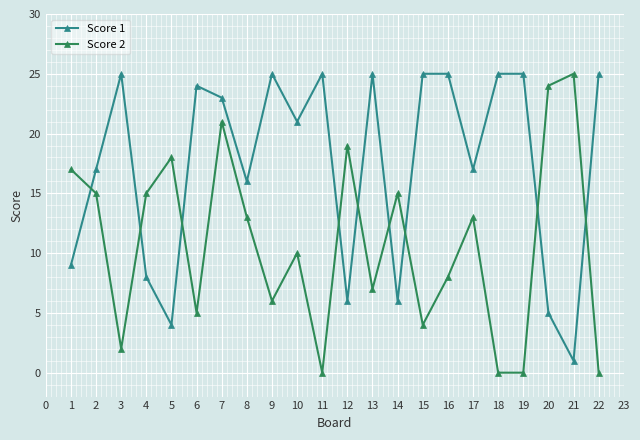

Is the value of Score 2 at 1 greater than the value of Score 1 at 11?

No